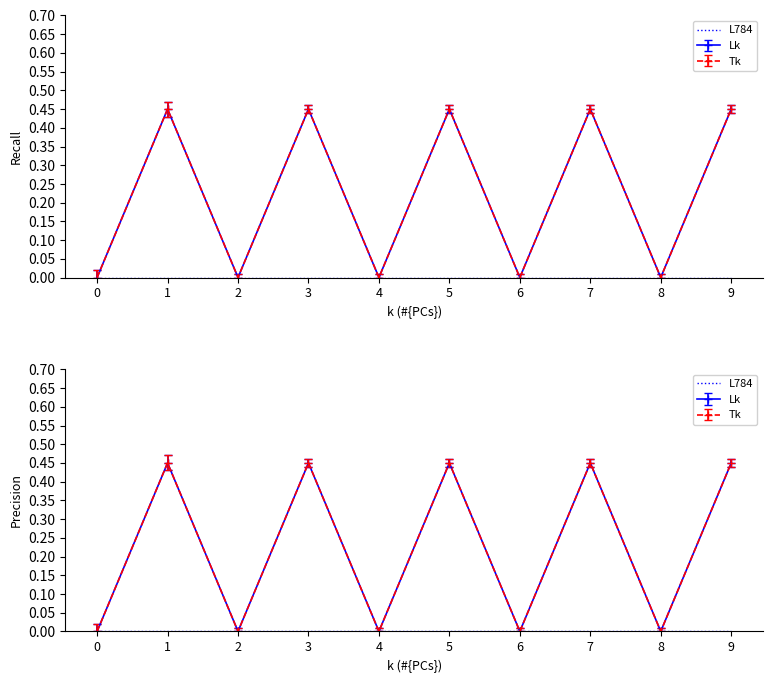

At which category does Ticket_avg_value reach its first local peak?

1